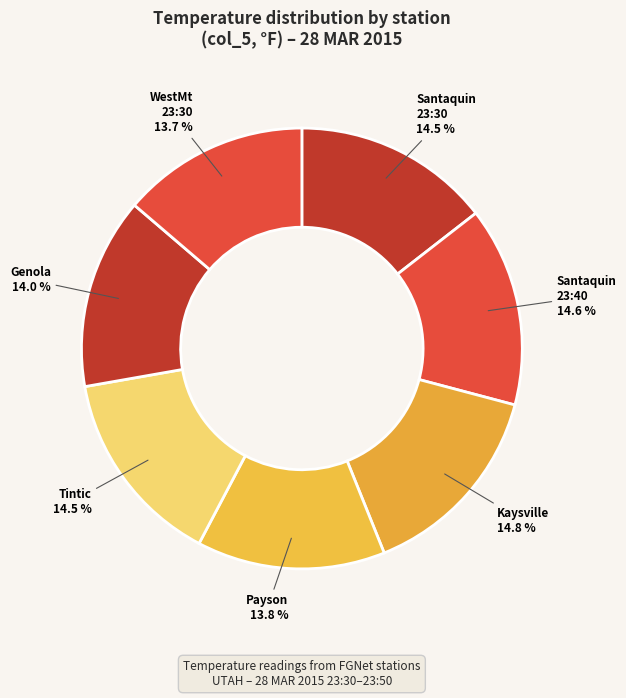

Is there any slice that represents more than half of the pie?

No